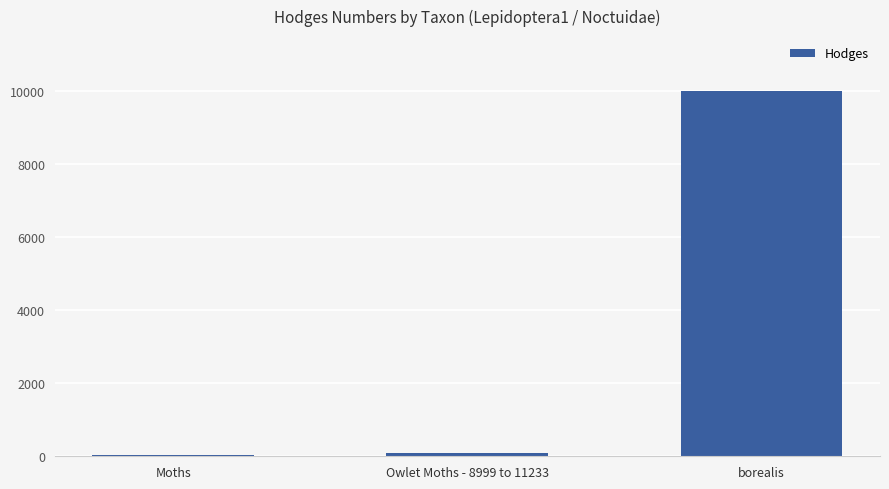

Reading left to right, what are all the values shown in this chart?

29.0	93.5	10011.0